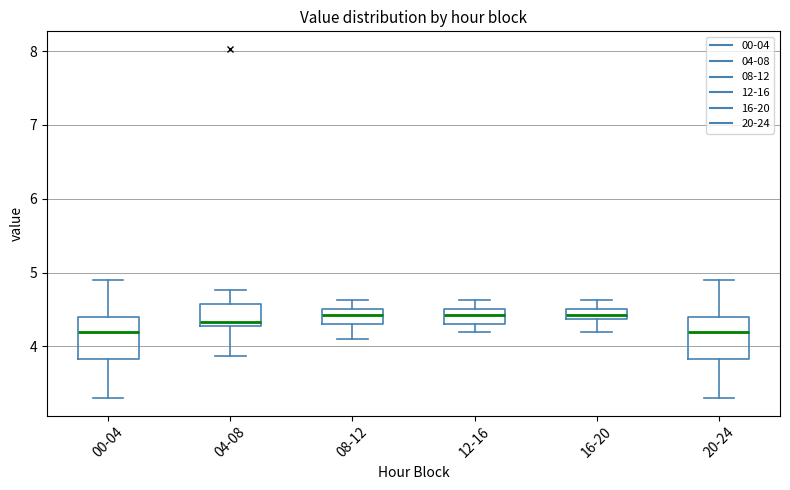

Where does the upper whisker of the box for 04-08 end on the y-axis? The values are not printed on the chart, so give them approximately, as read against the axis.

4.8